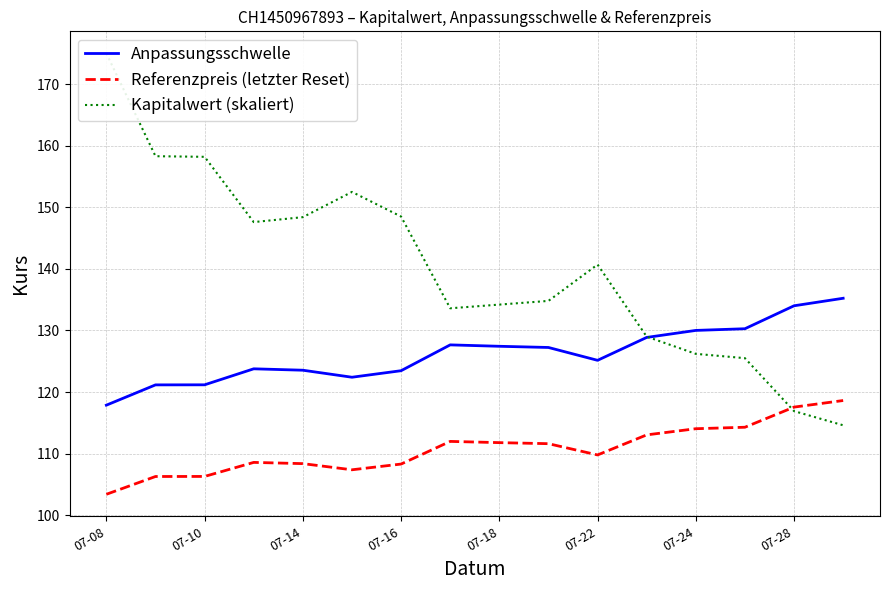

How many intersections are there between Anpassungsschwelle and Kapitalwert (skaliert)?

1